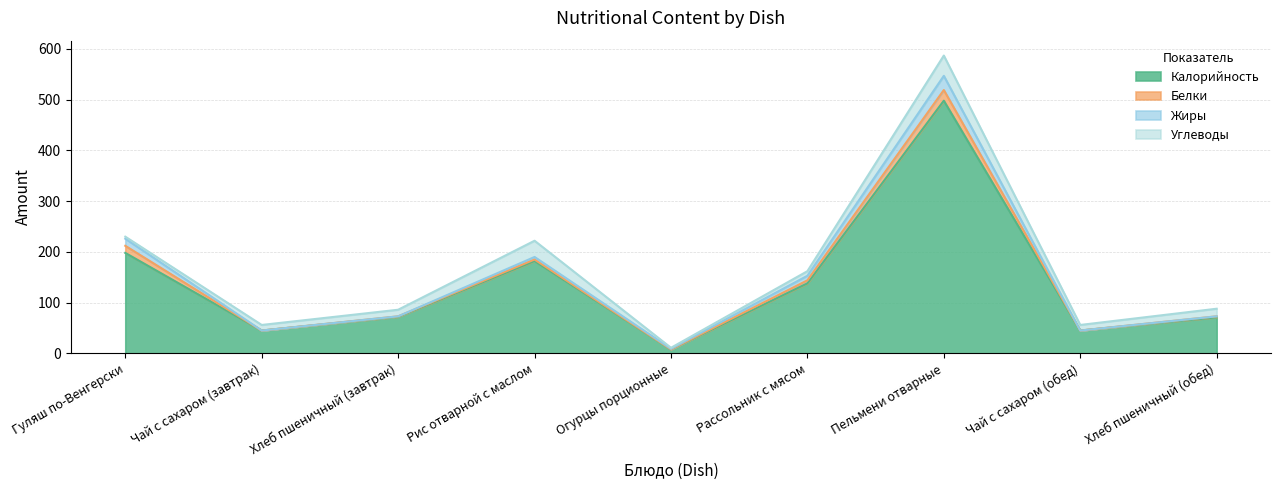

At how many categories does at least one series exceed 350?

1